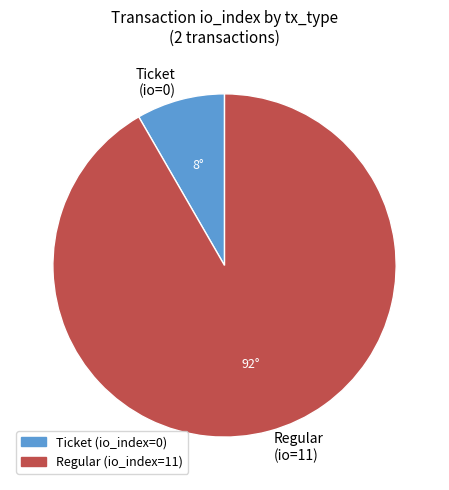

Which category has the biggest portion of the pie?

Regular (io=11)